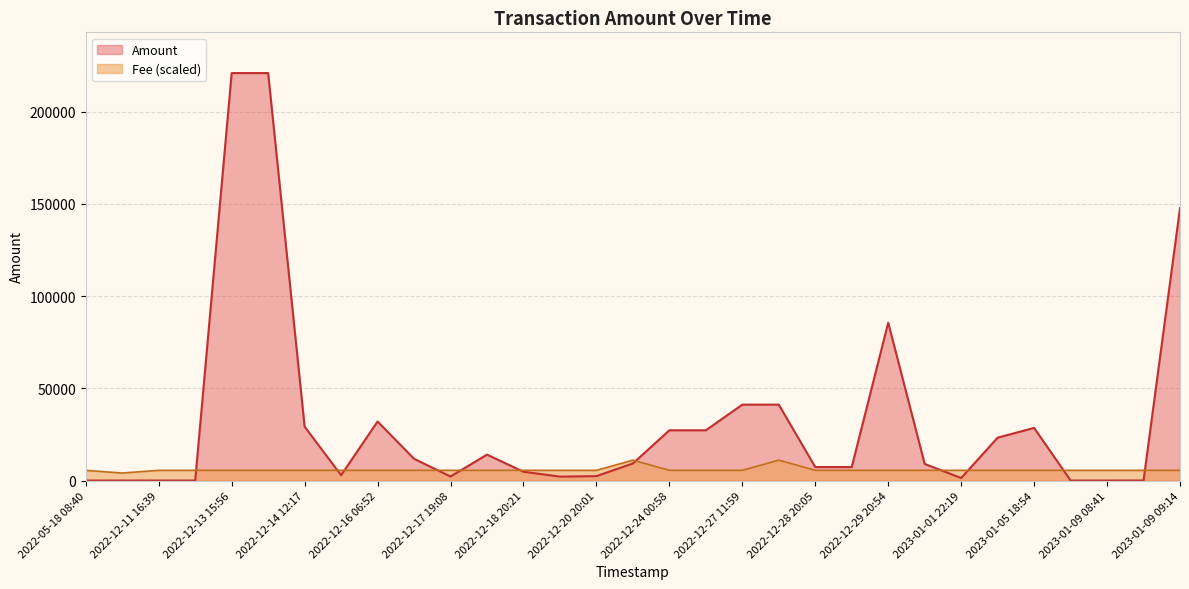

Between 2023-01-09 09:14 and 2022-05-18 08:43, which series saw the biggest shift?

Amount